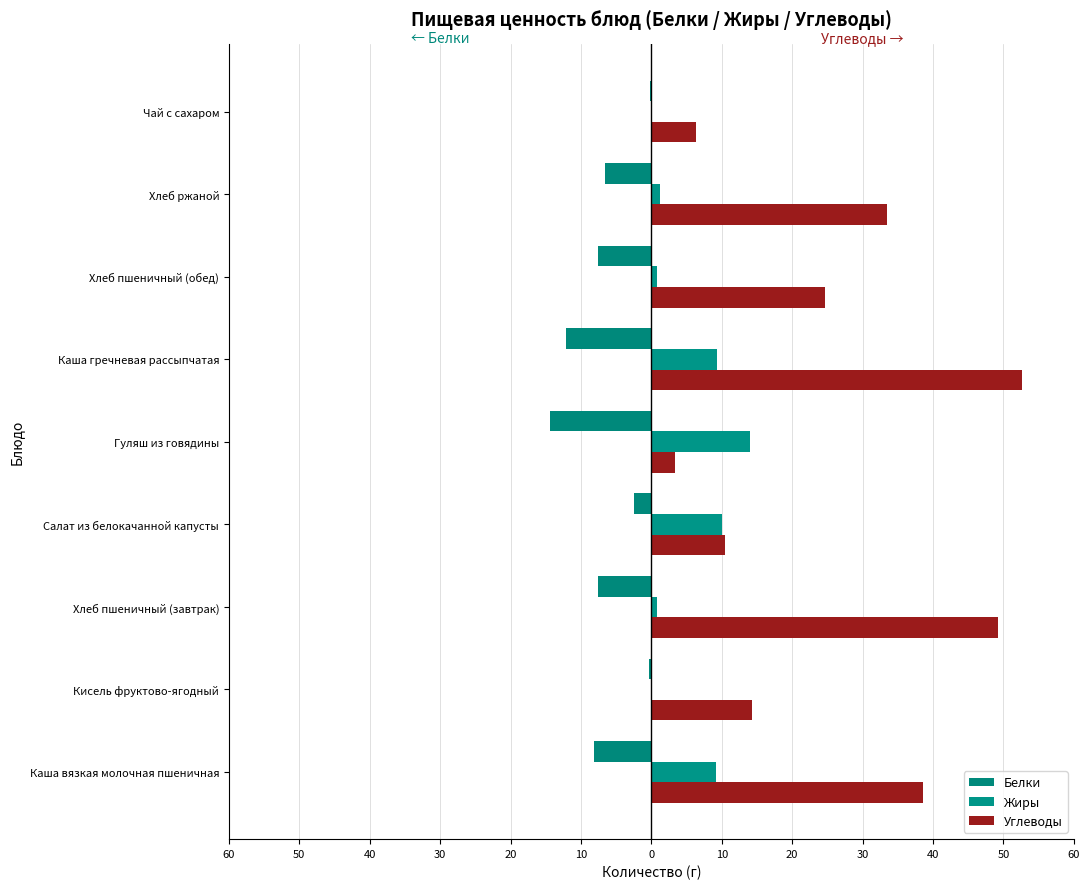

What are all the series names shown in the legend?

Белки, Жиры, Углеводы